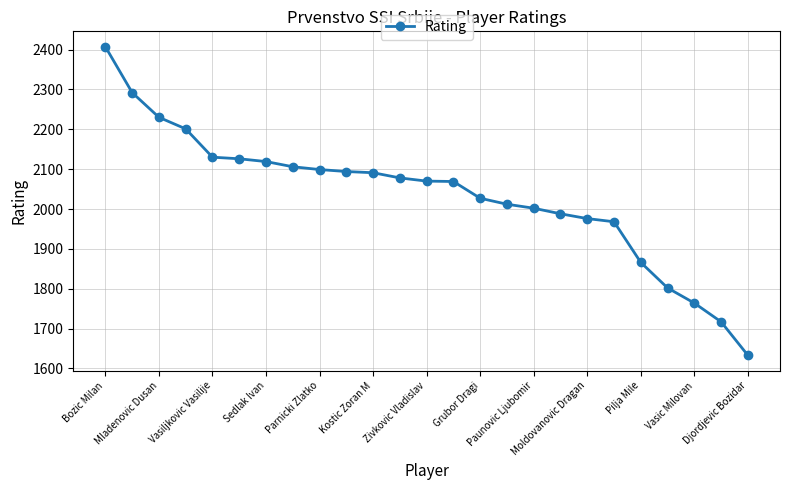

What is the smallest value displayed?

1633